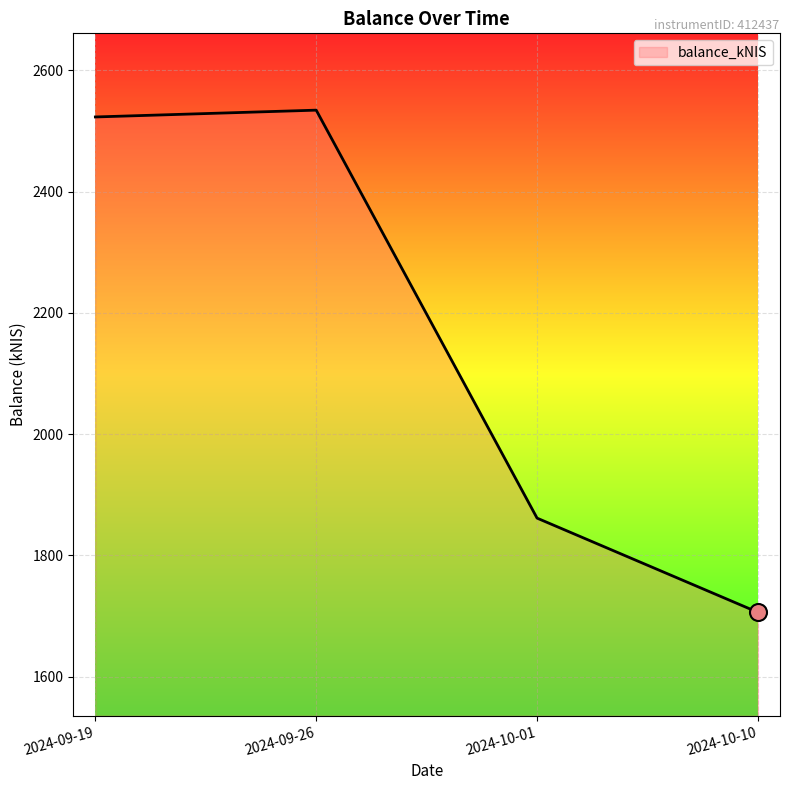

What is the ratio of the value at 2024-09-19 to the value at 2024-09-26?

1.0